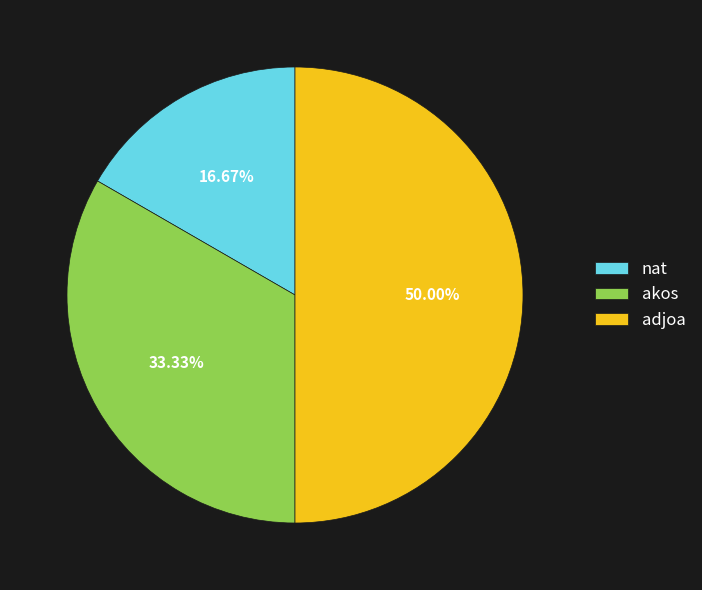

Rank the categories by value from lowest to highest.

nat, akos, adjoa